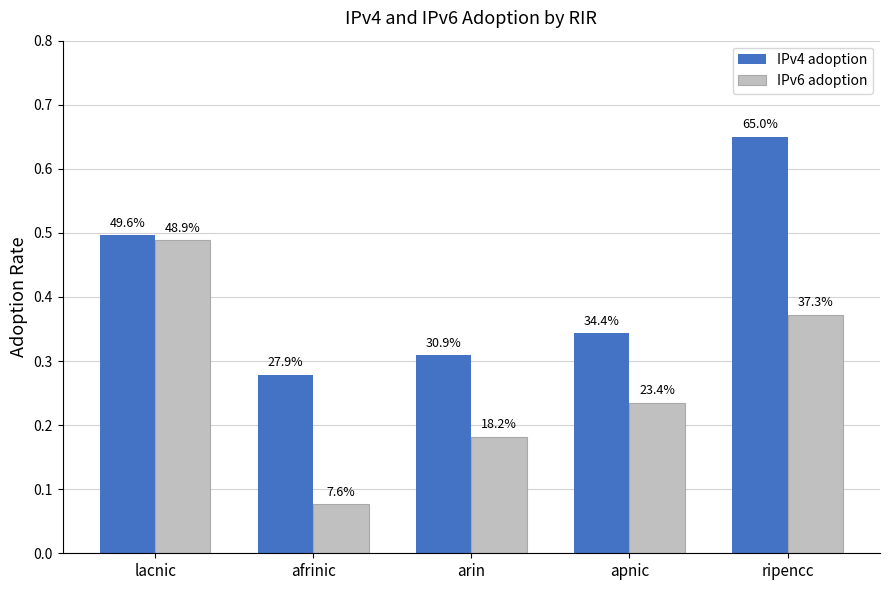

How many bars are there in total?

10